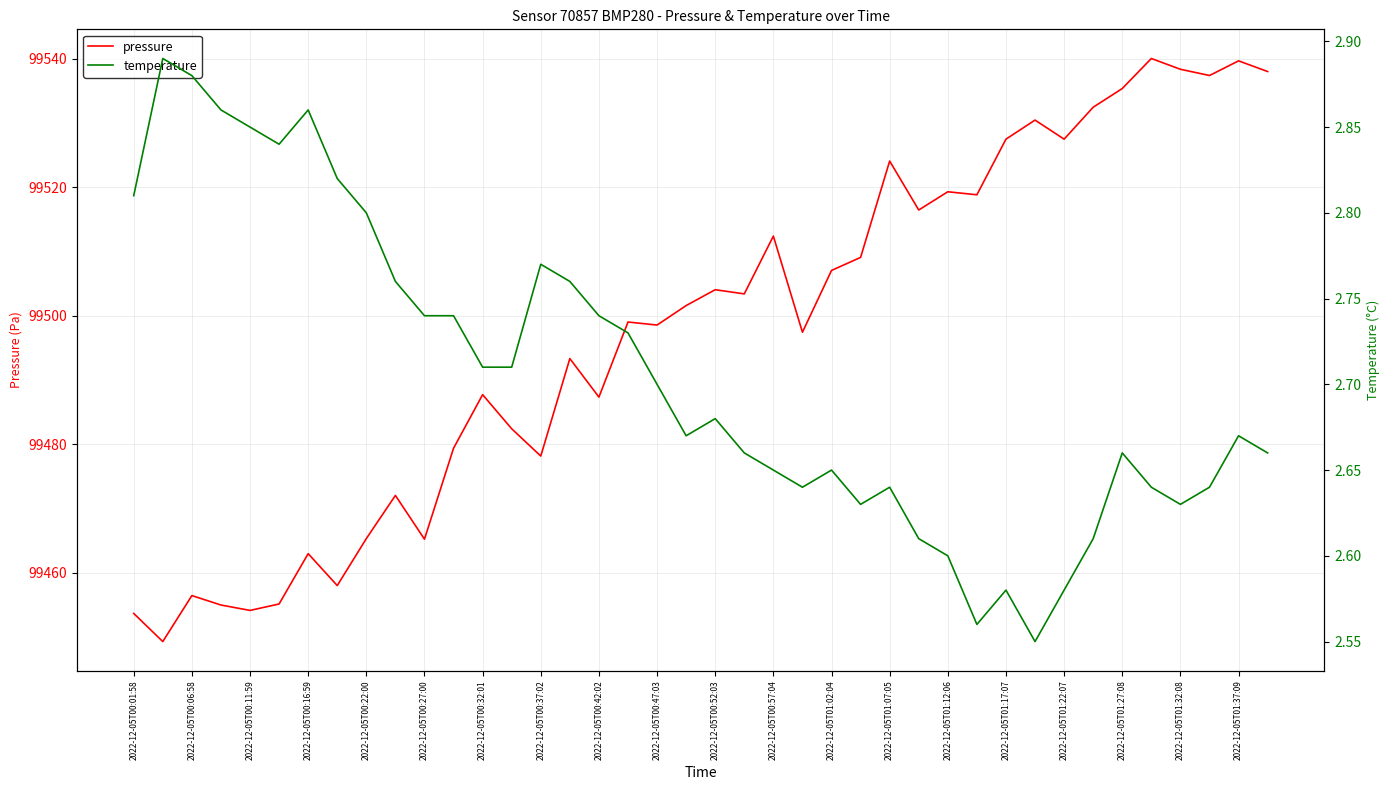

What is the greatest value displayed?

99540.1